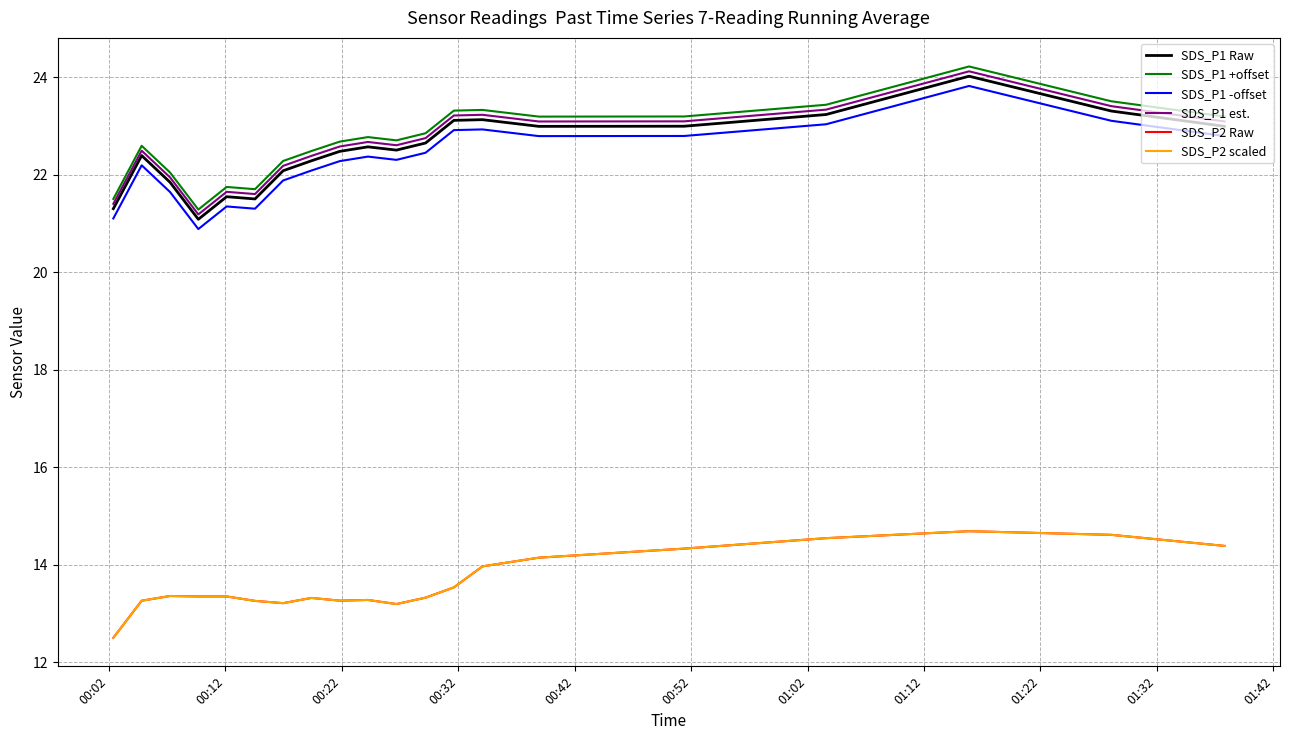

Does the chart display data point markers on the line(s)?

No